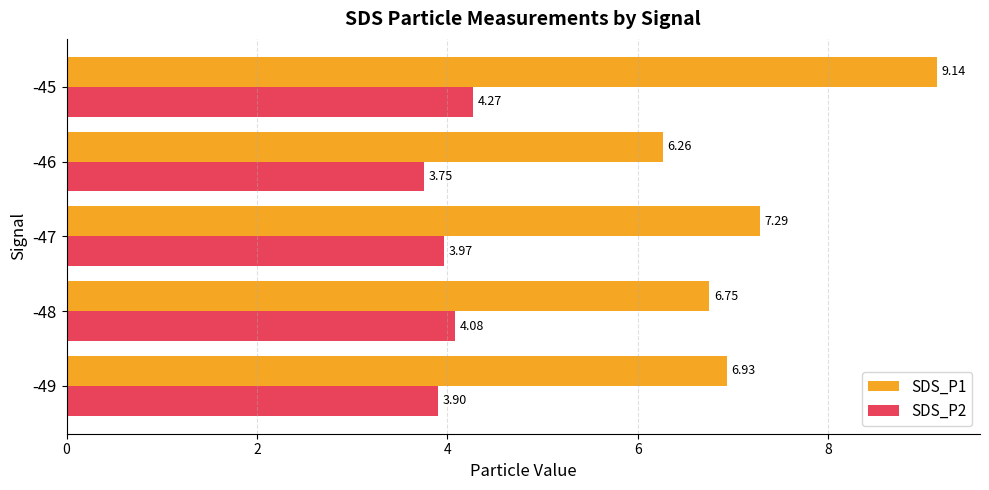

Between -47 and -45, which series saw the biggest shift?

SDS_P1